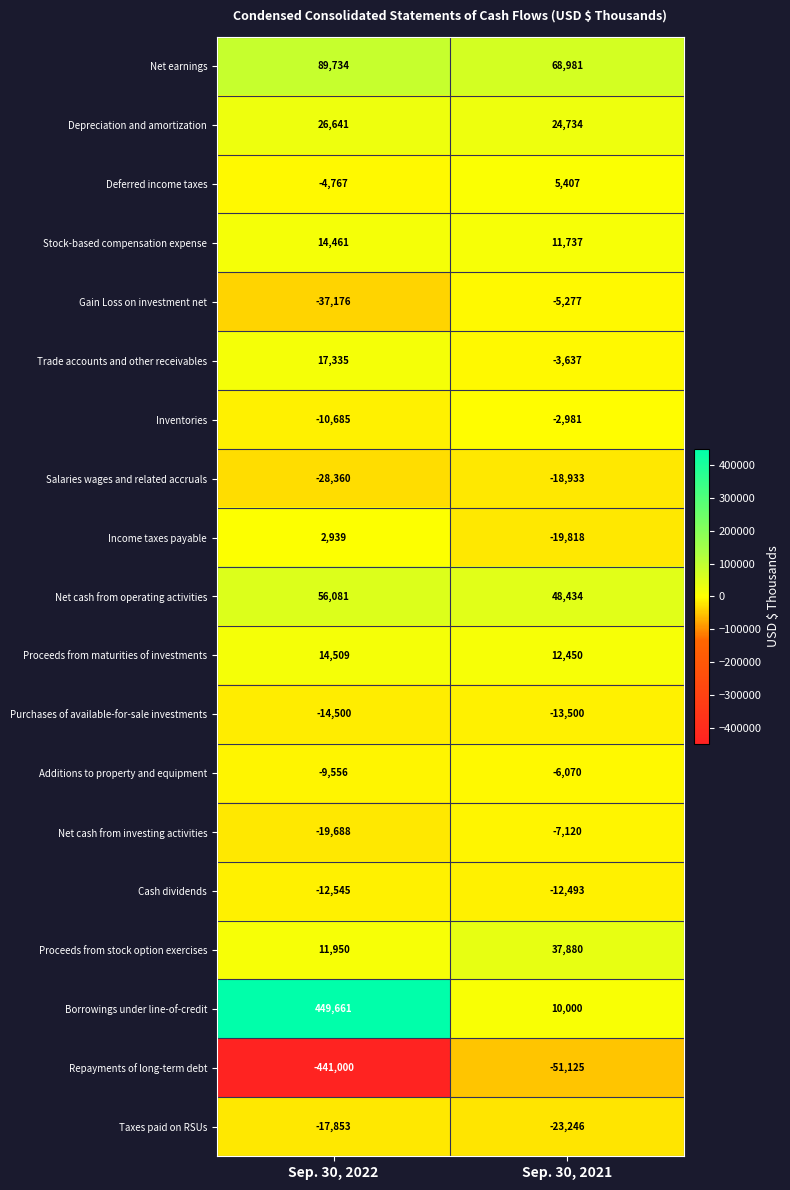

Which series has the largest total across all categories?

Borrowings under line-of-credit